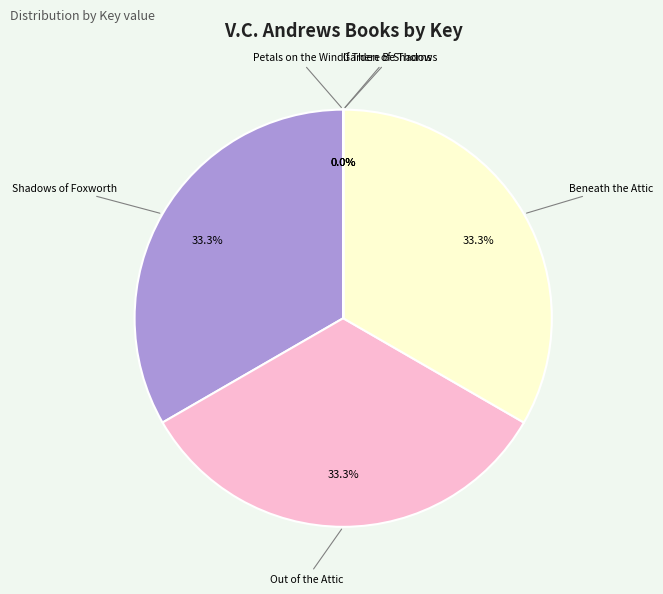

How much of the chart is everything except Shadows of Foxworth?

66.7%